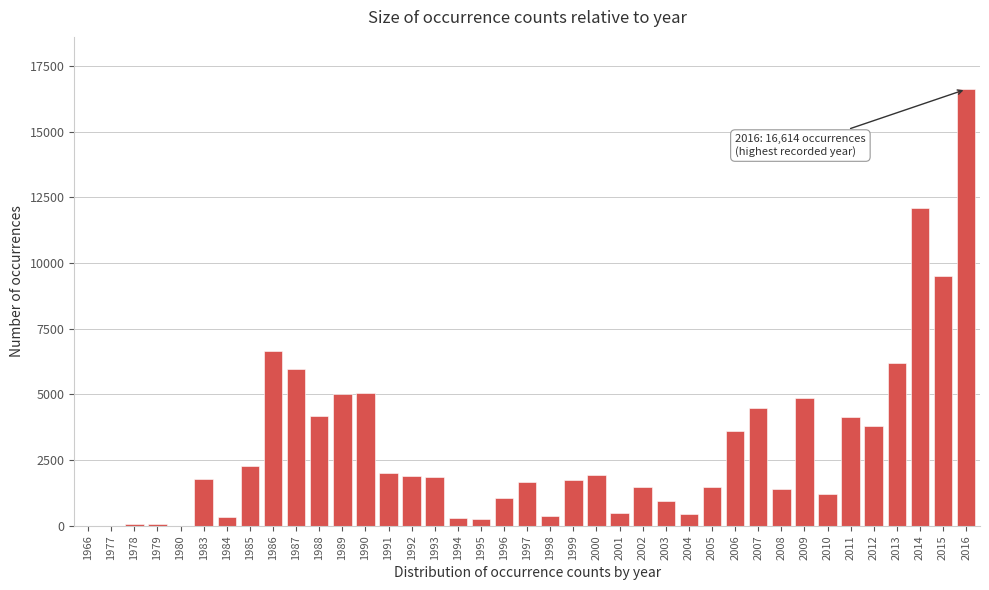

At which label is the value closest to 8309?

2015